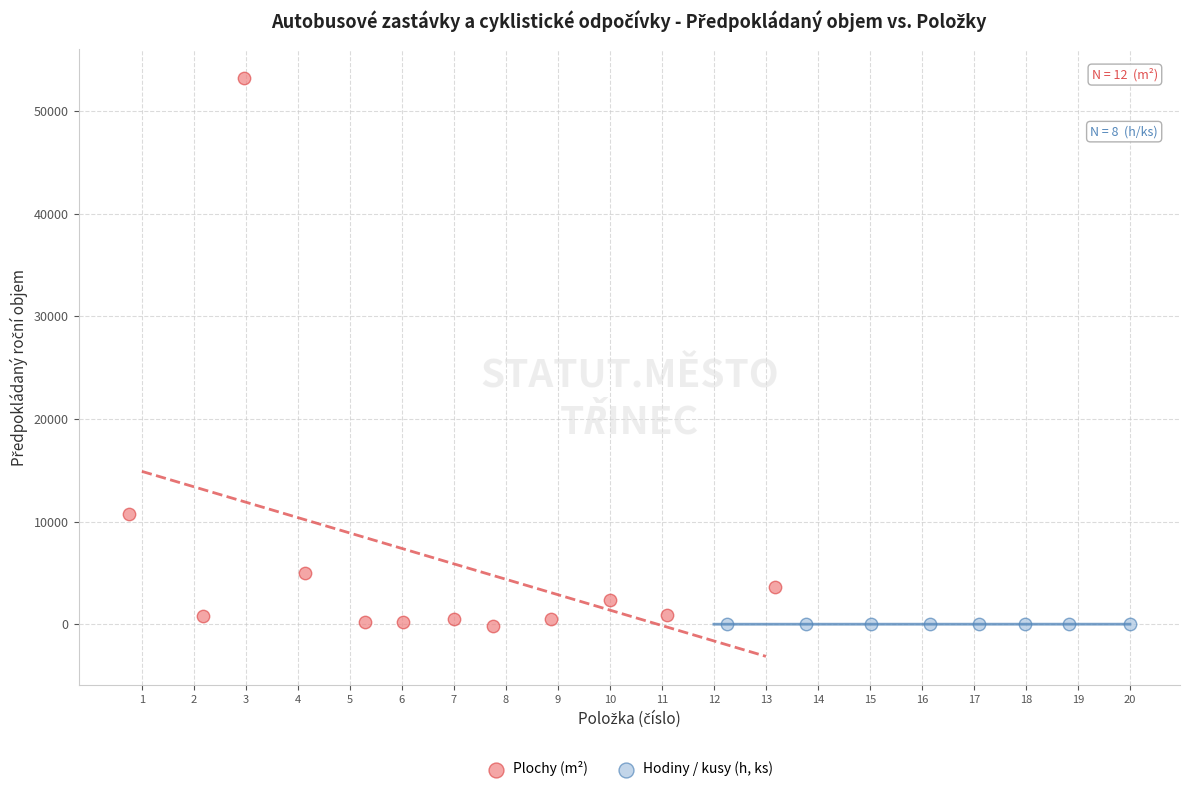

What are all the series names shown in the legend?

Plochy (m²), Hodiny / kusy (h, ks)